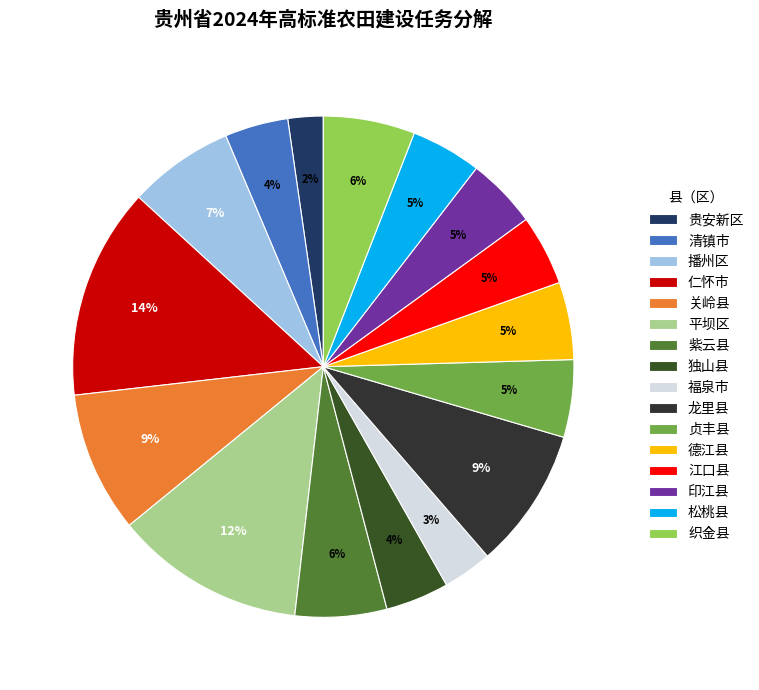

What percentage is the 江口县 slice, to the nearest percent?

5%